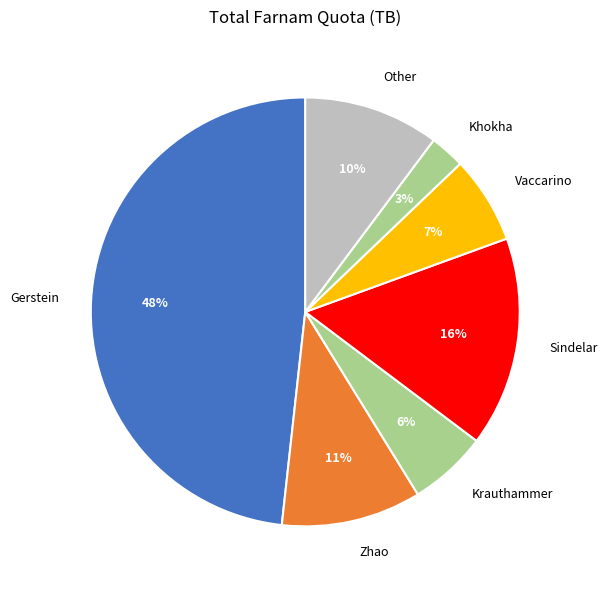

Which has a higher value, Vaccarino or Sindelar?

Sindelar